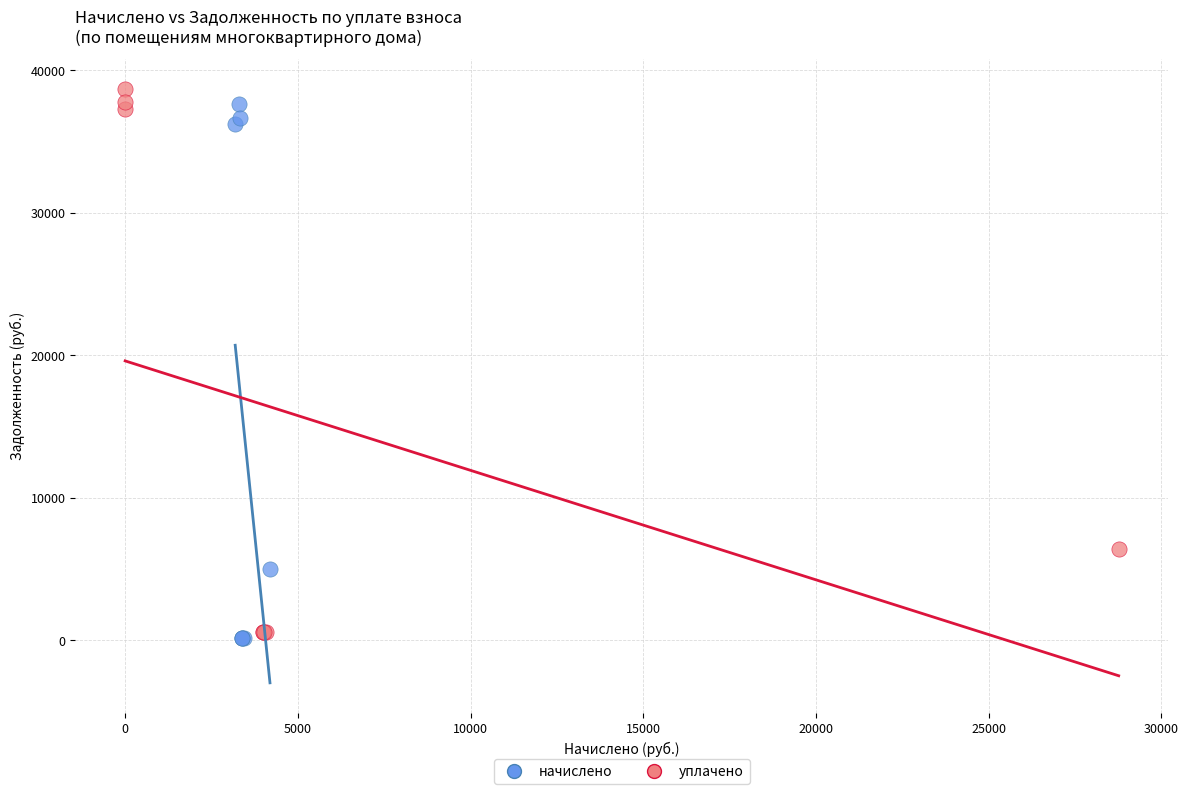

Which series has the largest Y range (max minus min)?

уплачено